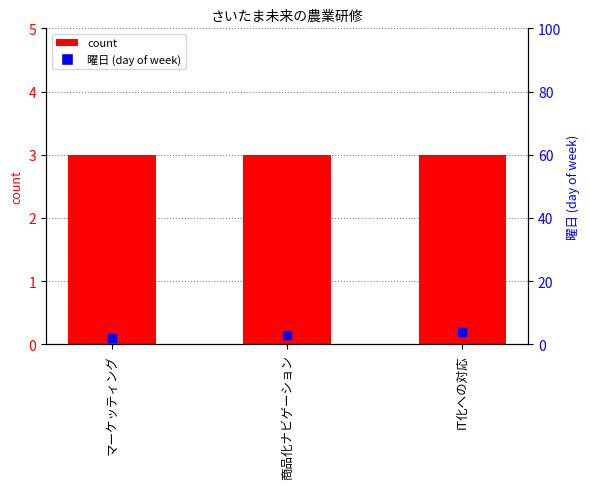

Is the value of 曜日 (day of week) at 商品化ナビゲーション greater than the value of count at マーケッティング?

No